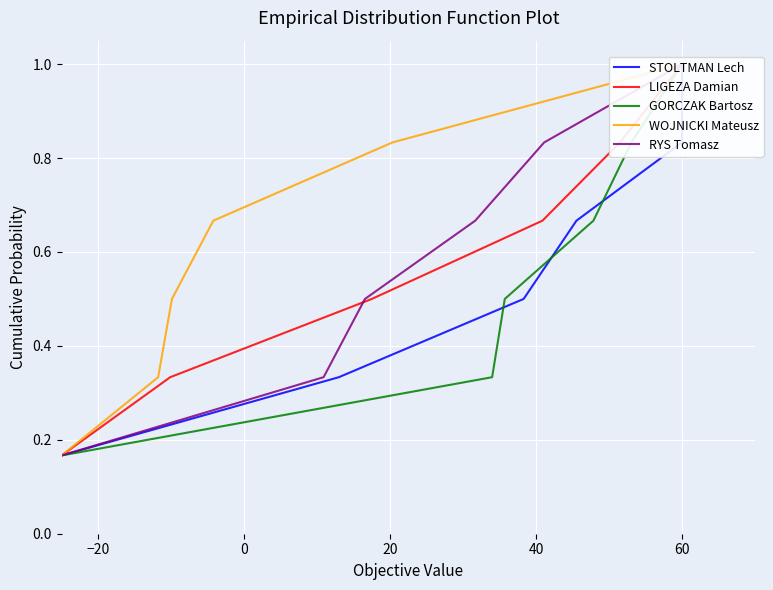

Reading left to right, transcribe all the data shown in this chart.

STOLTMAN Lech: 0.2	0.3	0.5	0.7	0.8	1.0
LIGEZA Damian: 0.2	0.3	0.5	0.7	0.8	1.0
GORCZAK Bartosz: 0.2	0.3	0.5	0.7	0.8	1.0
WOJNICKI Mateusz: 0.2	0.3	0.5	0.7	0.8	1.0
RYS Tomasz: 0.2	0.3	0.5	0.7	0.8	1.0